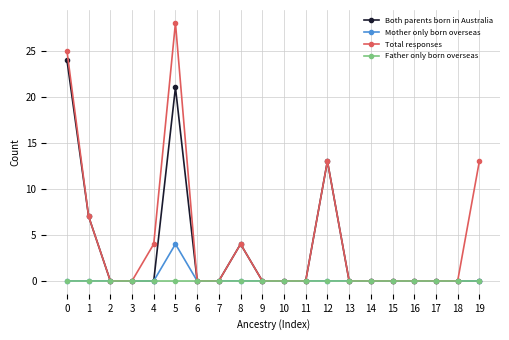

What is the value of the Mother only born overseas point at the 6th from the left?

4